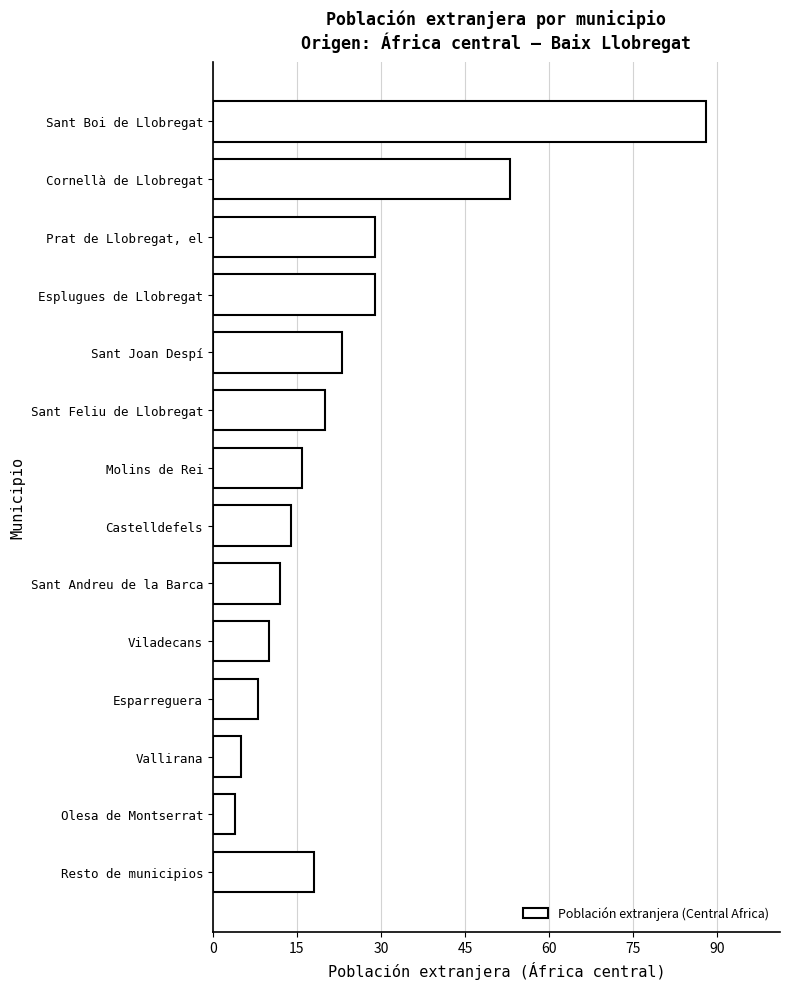

What is the average value?

24